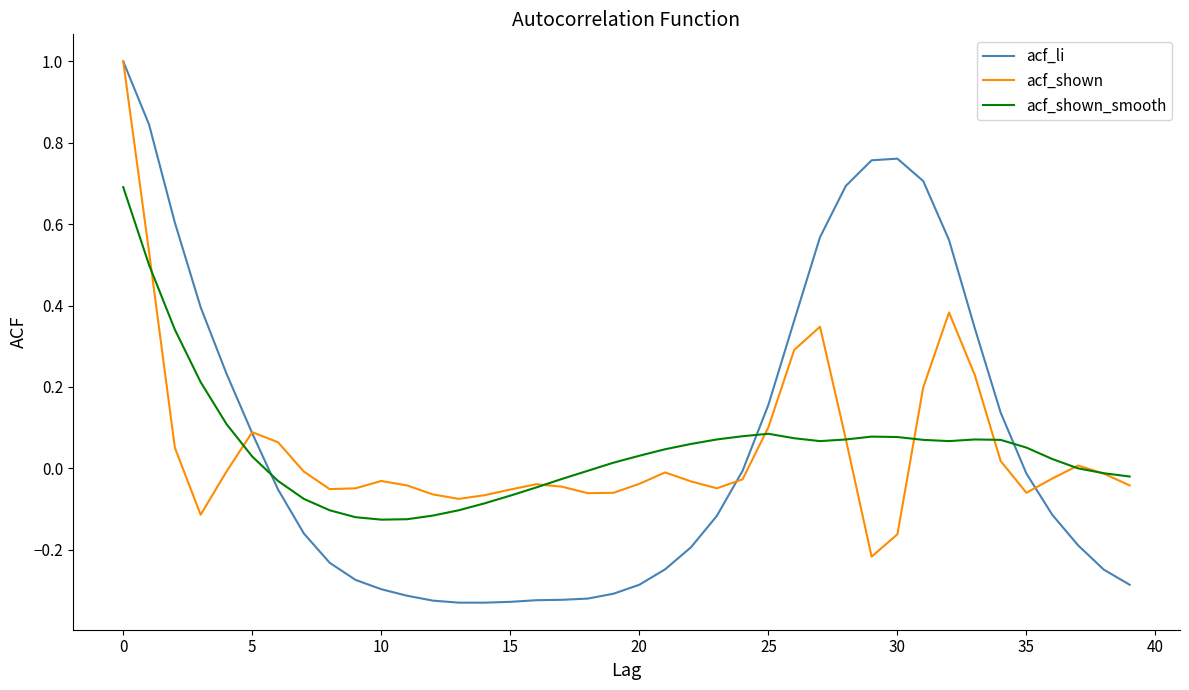

What is the difference between the maximum and second lowest values in the acf_shown series?

1.2